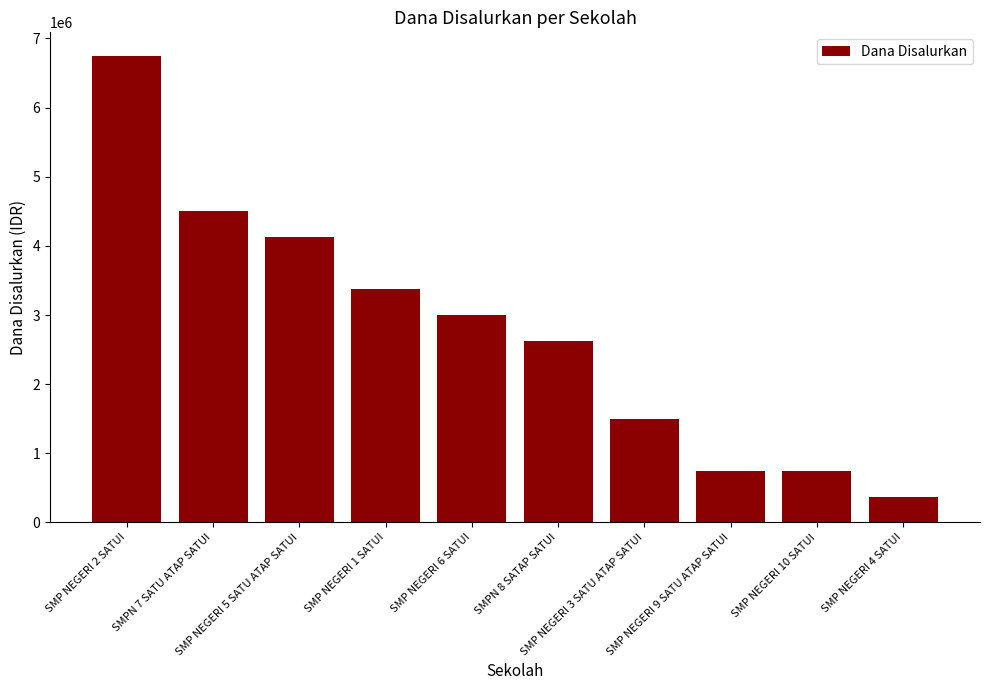

Which has a higher value, SMP NEGERI 9 SATU ATAP SATUI or SMP NEGERI 5 SATU ATAP SATUI?

SMP NEGERI 5 SATU ATAP SATUI